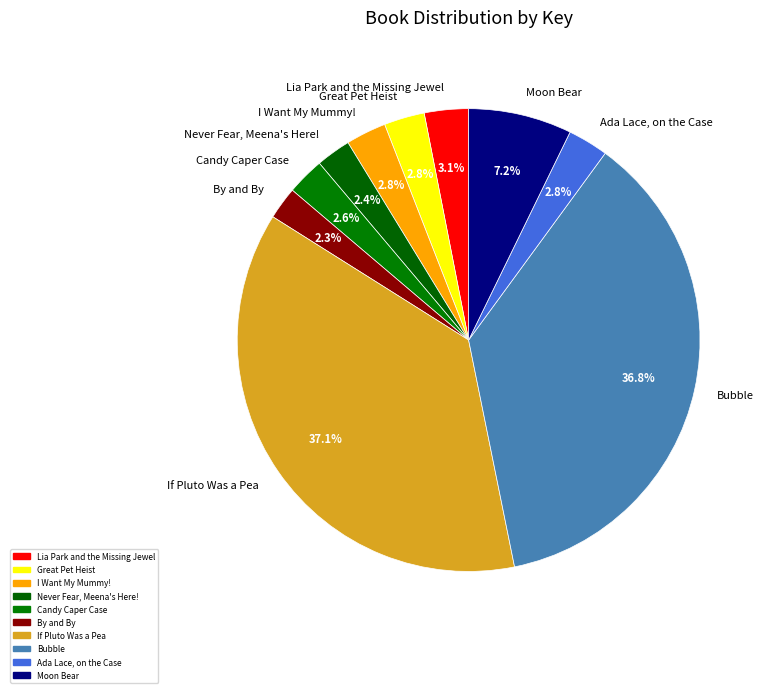

How many segments does this pie chart have?

10